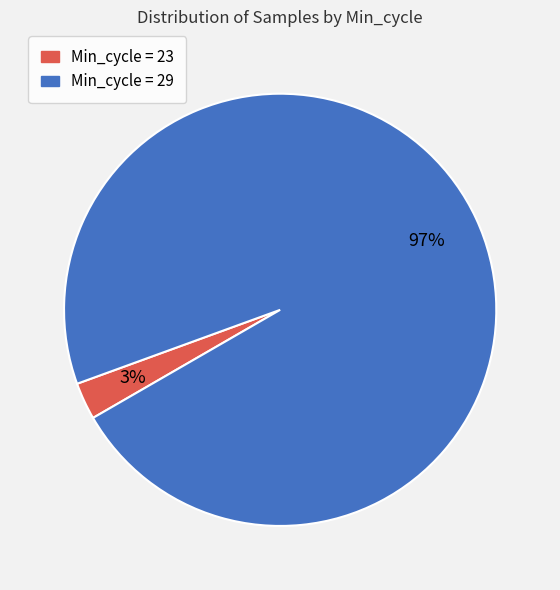

To the nearest percent, what is the average slice percentage?

50%